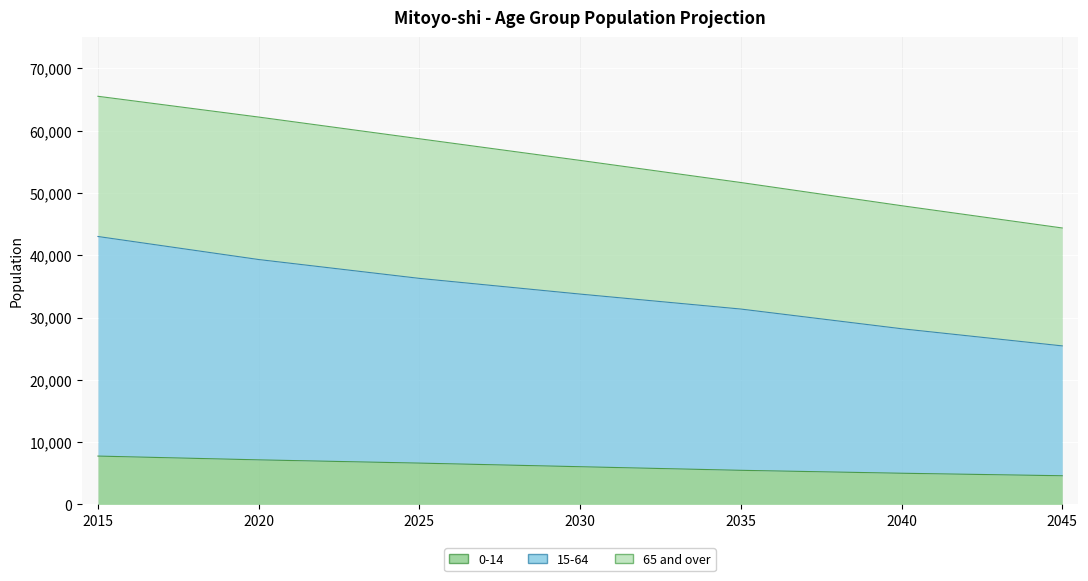

How many data points does each series have?

7